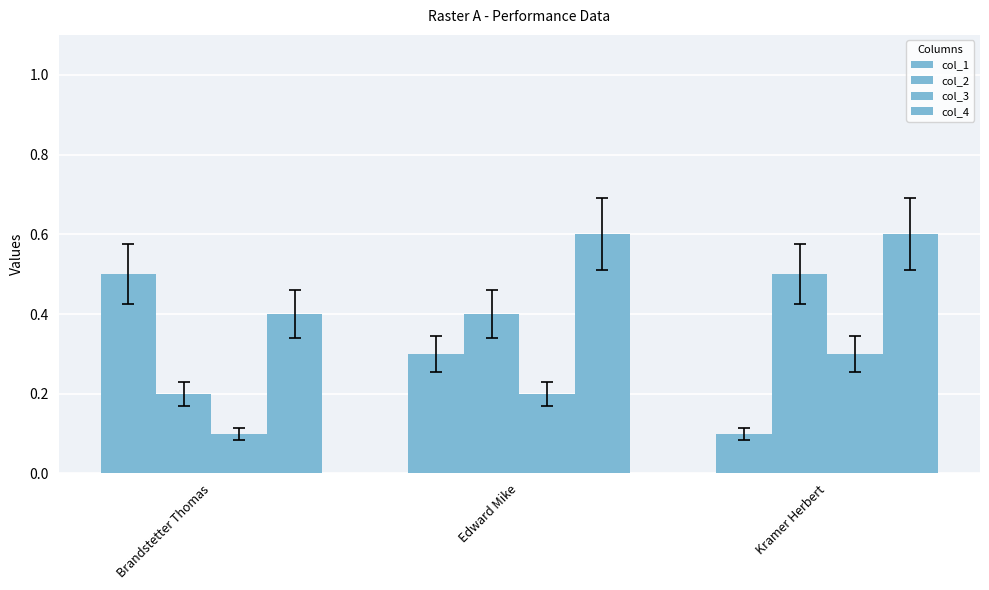

How many data points does each series have?

3